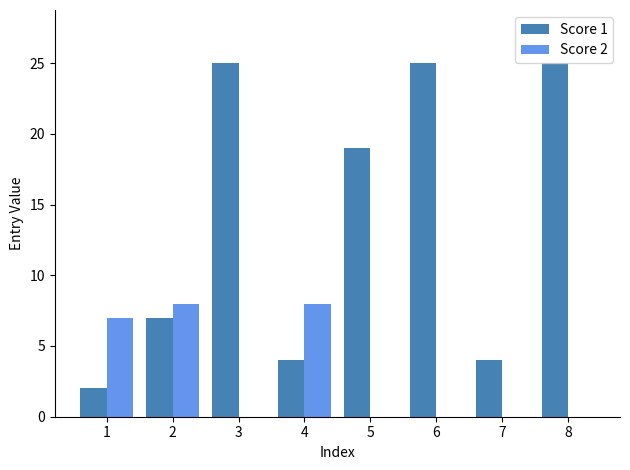

Is it true that Score 1 equals 25 at 6?

True